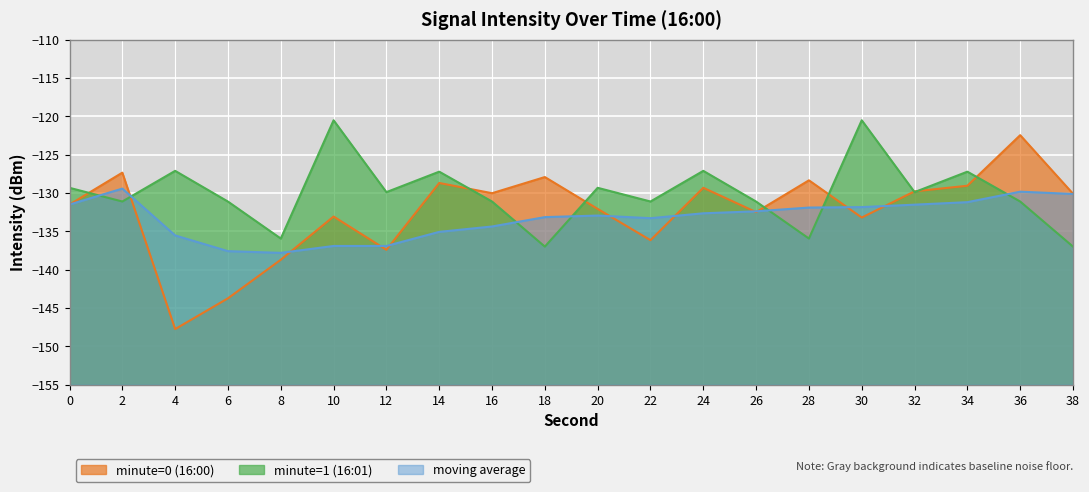

What is the smallest value displayed?

-147.7